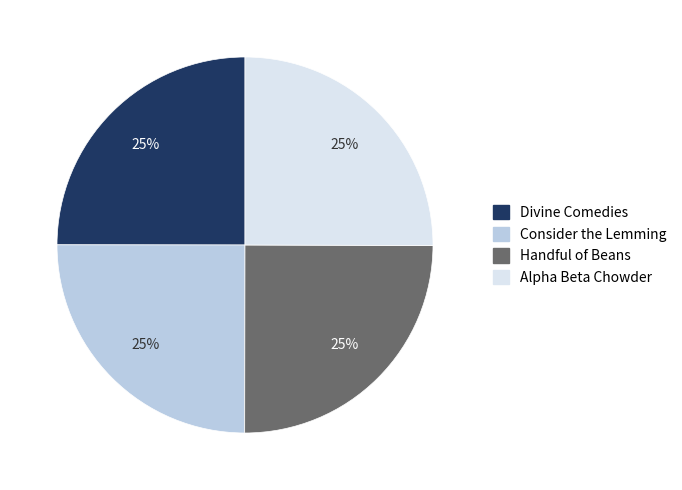

What percentage is the Divine Comedies slice, to the nearest percent?

25%